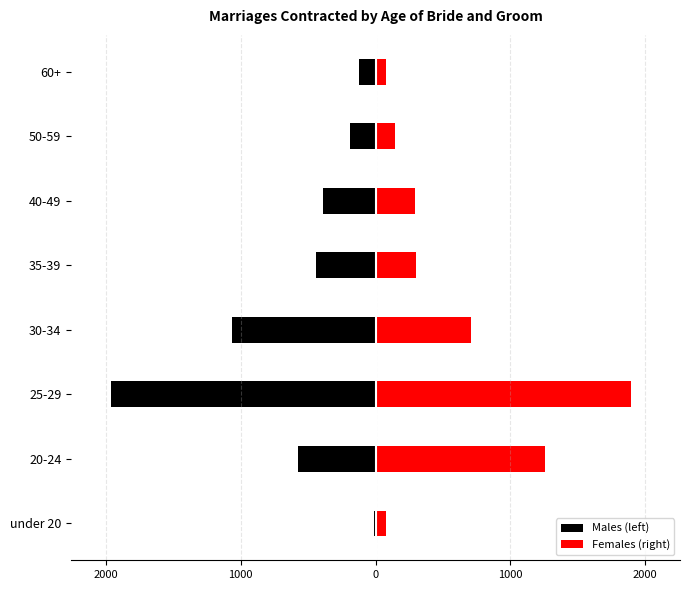

What is the difference between the second highest and second lowest values in the Females (right) series?

1177